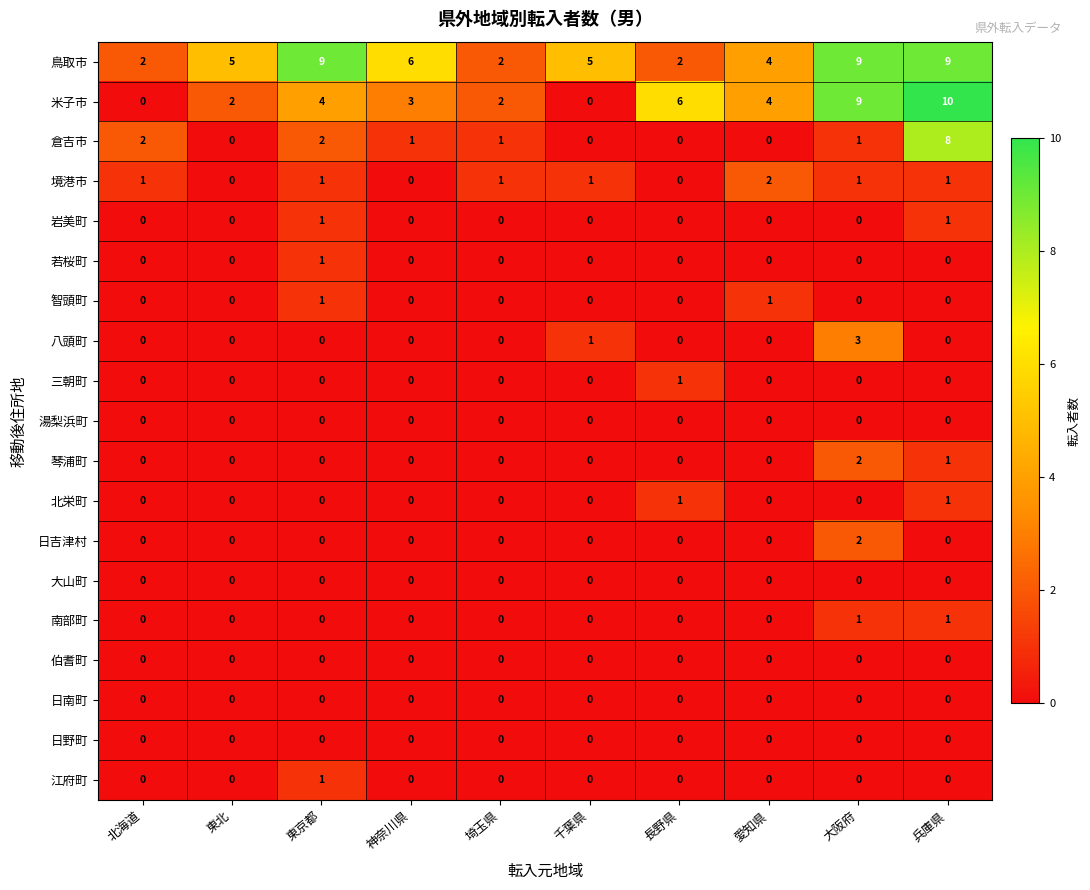

What is the sum of all 米子市 values?

40